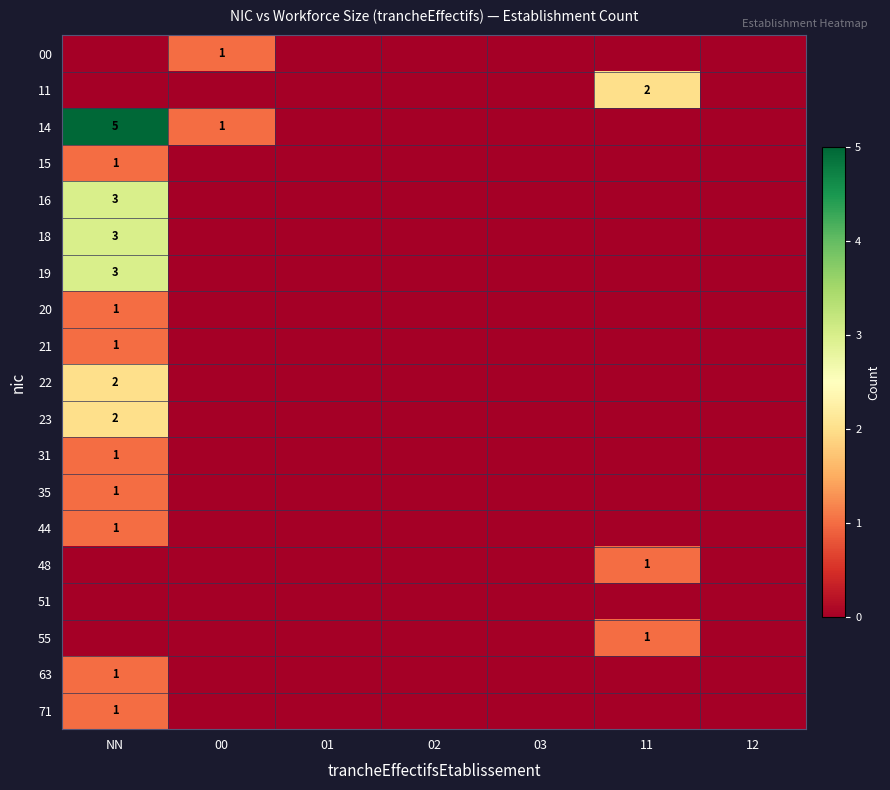

Count the number of data series in this chart.

19